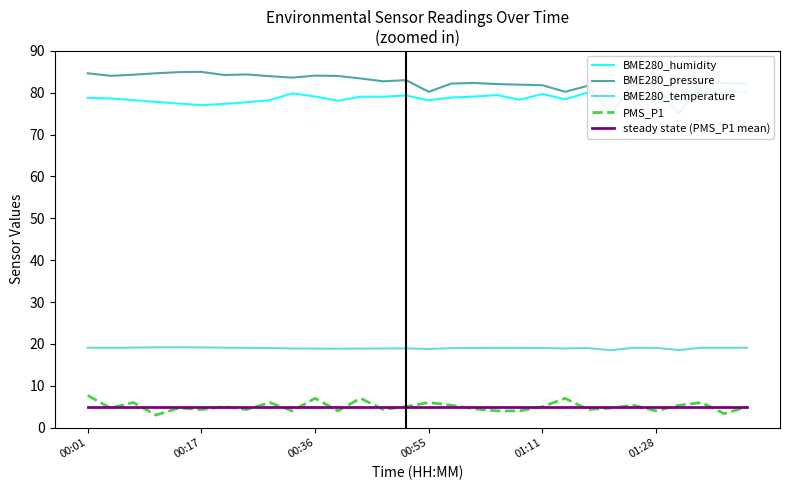

True or false: steady state (PMS_P1 mean) and BME280_pressure cross at least once.

False